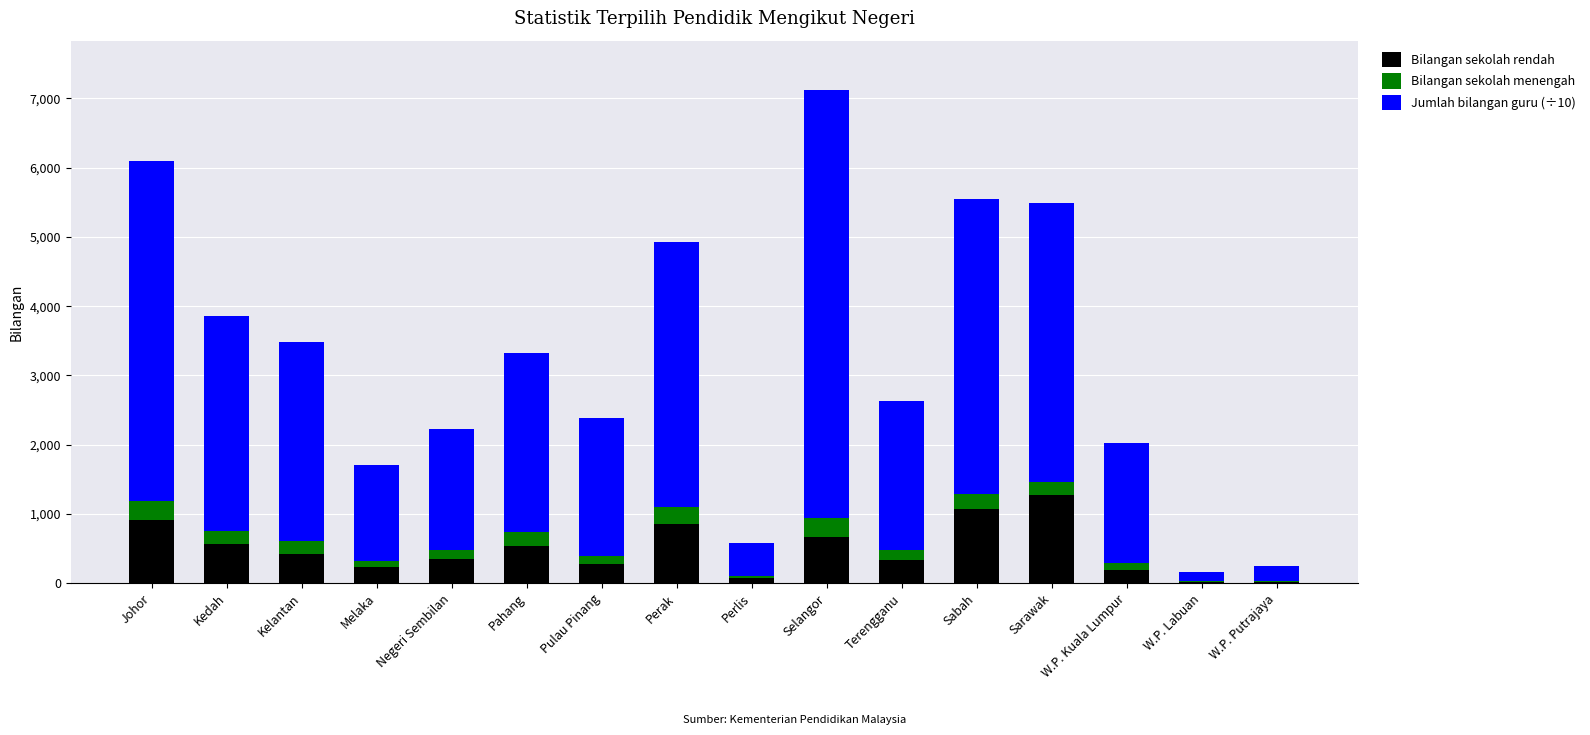

At which category is the sum across all series the highest?

Selangor